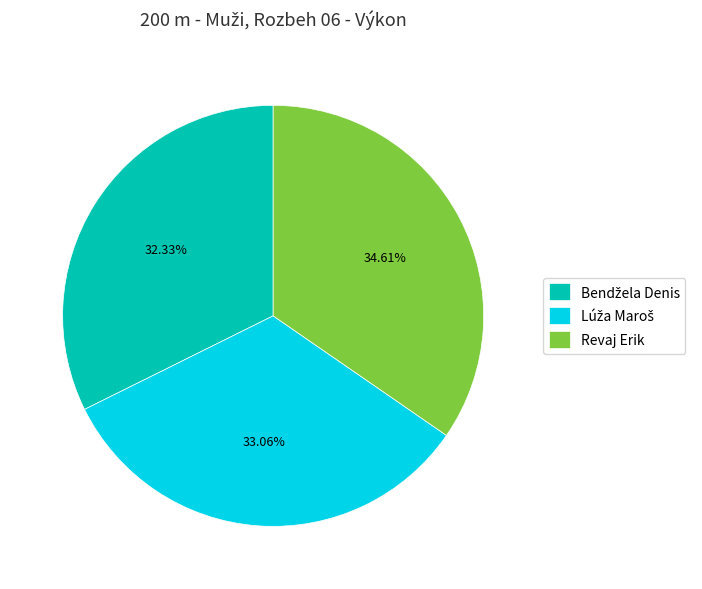

What is the largest slice in the pie chart?

Revaj Erik